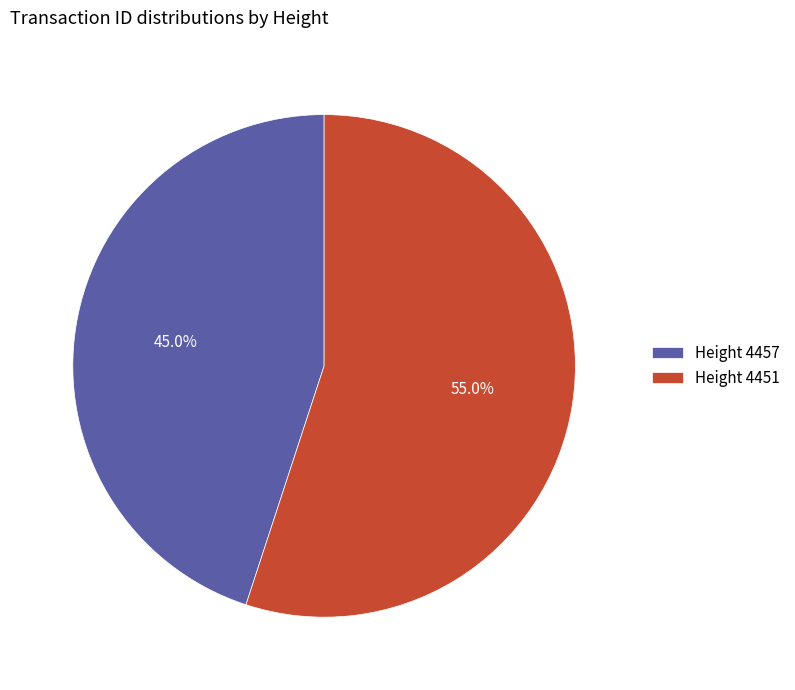

Combined, do Height 4457 and Height 4451 account for over 50%?

Yes